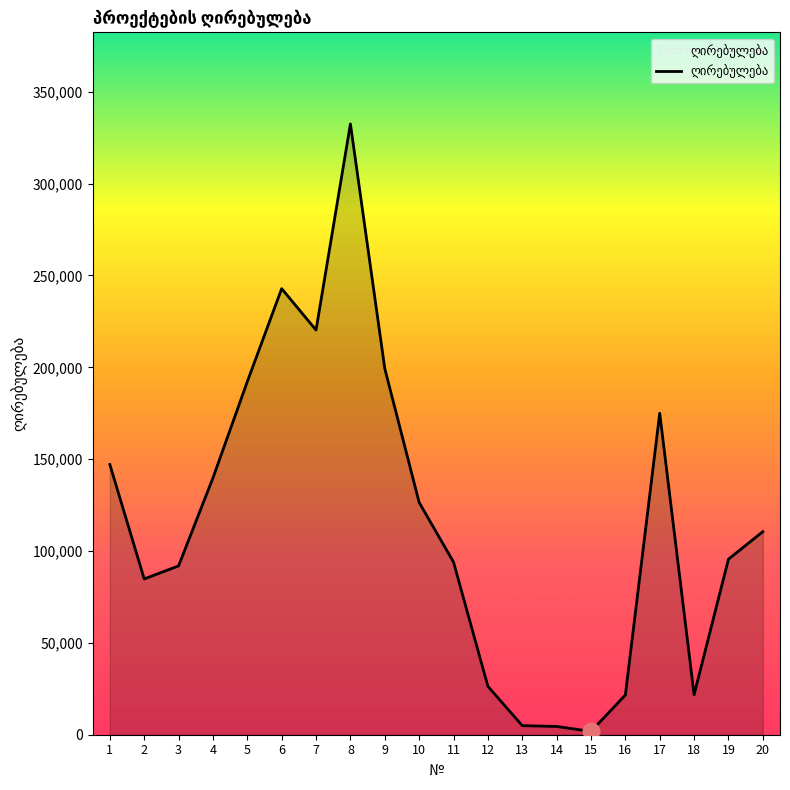

Between 10 and 11, which is larger?

10